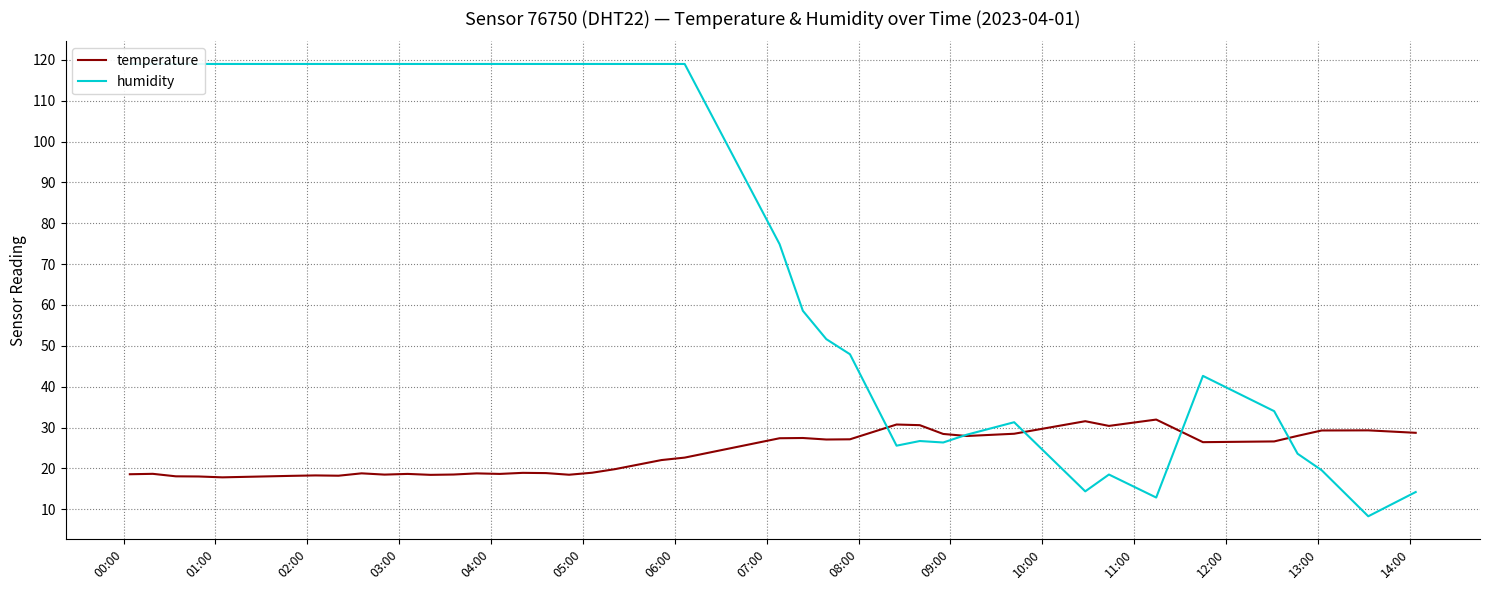

Reading left to right, transcribe all the data shown in this chart.

temperature: 18.6	18.7	18.1	18.0	17.8	18.2	18.3	18.2	18.8	18.5	18.7	18.4	18.5	18.8	18.7	18.9	18.9	18.5	18.9	19.8	22.1	22.6	27.4	27.4	27.1	27.1	30.8	30.6	28.4	27.9	28.5	31.6	30.4	32.0	26.4	26.6	28.0	29.3	29.3	28.7
humidity: 119.0	119.0	119.0	119.0	119.0	119.0	119.0	119.0	119.0	119.0	119.0	119.0	119.0	119.0	119.0	119.0	119.0	119.0	119.0	119.0	119.0	119.0	74.9	58.6	51.6	48.0	25.6	26.7	26.4	28.3	31.3	14.4	18.5	12.9	42.6	34.0	23.6	19.6	8.3	14.2